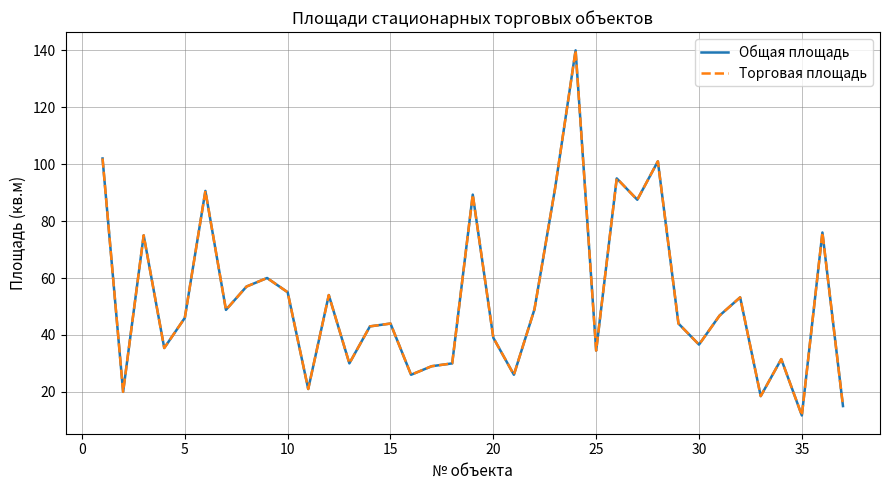

Is this an area chart (filled region under the line)?

No